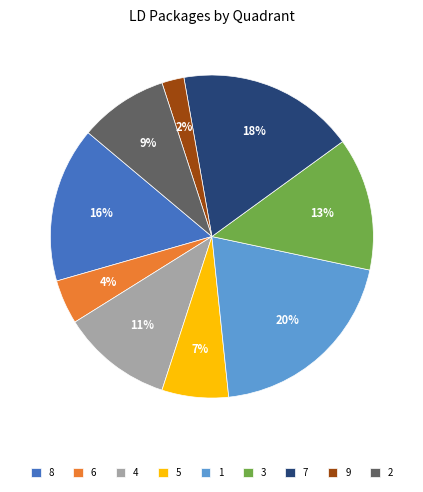

Is the sum of 3 and 9 greater than half?

No